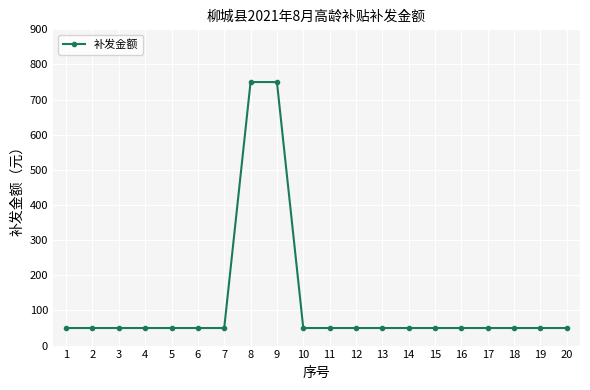

What is the value of the 10th point from the left?

50